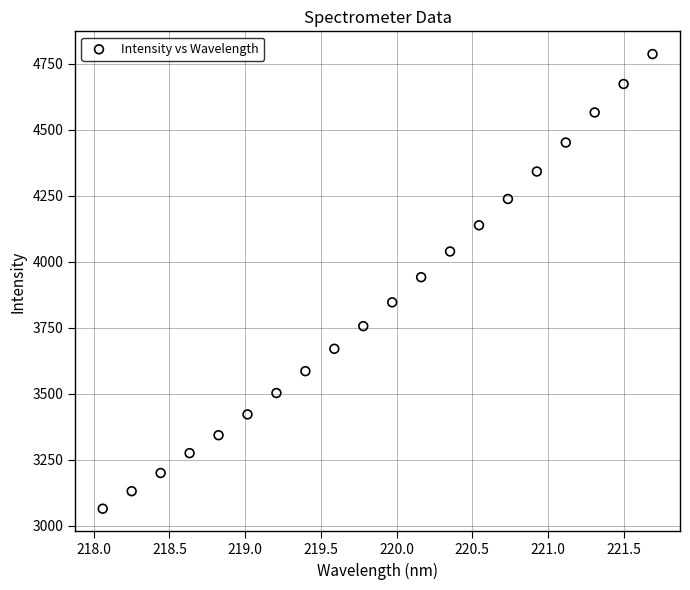

What is the range of X values (max minus min)?

3.6